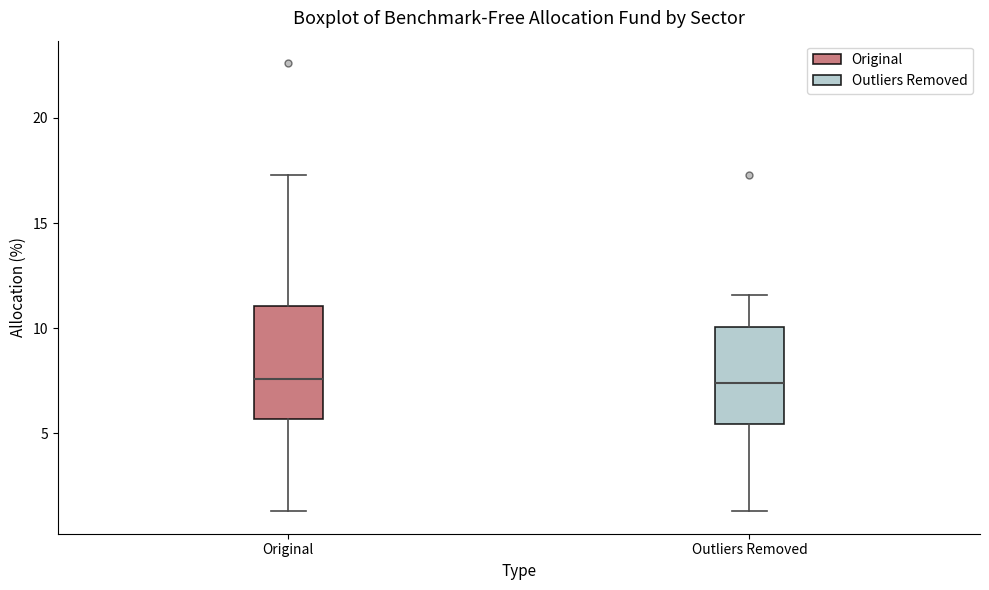

Where does the lower whisker of the box for Outliers Removed end on the y-axis? The values are not printed on the chart, so give them approximately, as read against the axis.

1.5